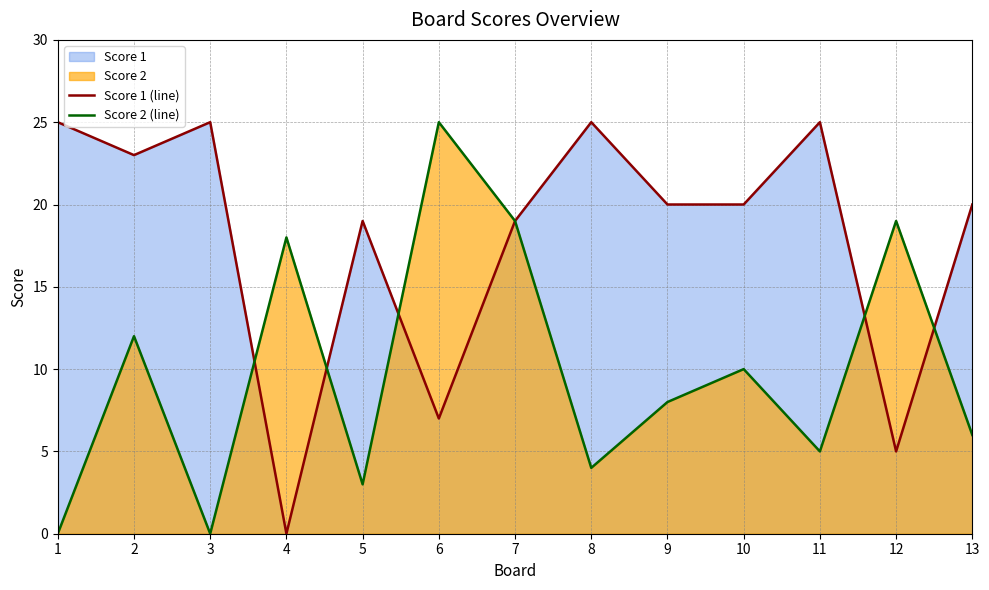

Which series has the widest spread of values?

Score 1 (line)